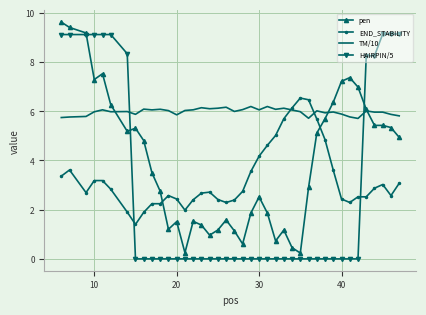

Rank the series by their average value, from highest to lowest.

TM/10, pen, END_STABILITY, HAIRPIN/5